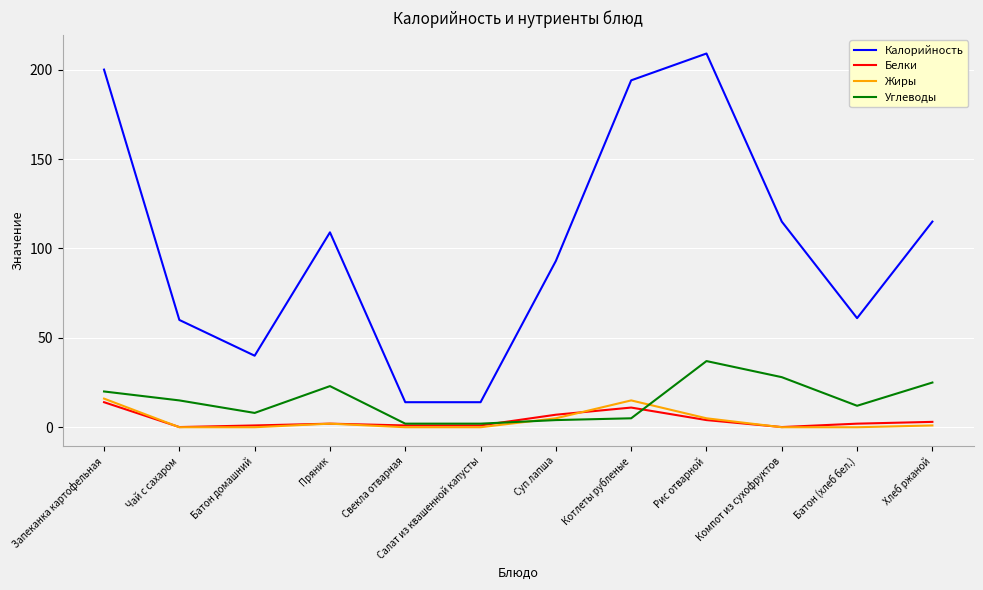

Which series has the largest total across all categories?

Калорийность